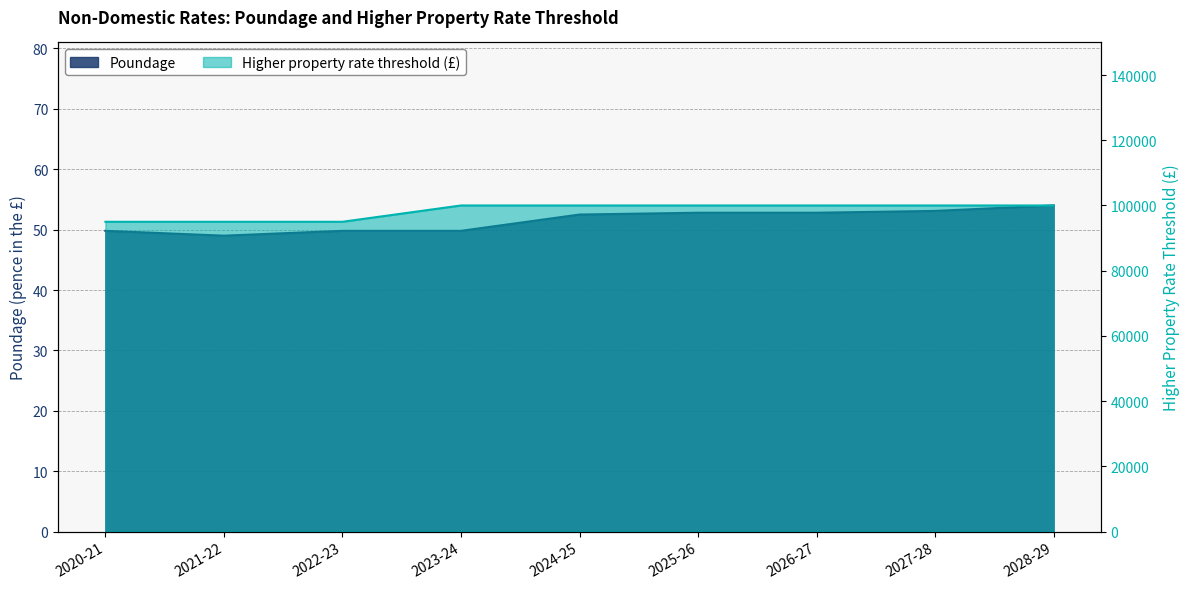

What are all the series names shown in the legend?

Poundage, Higher property rate threshold (£)